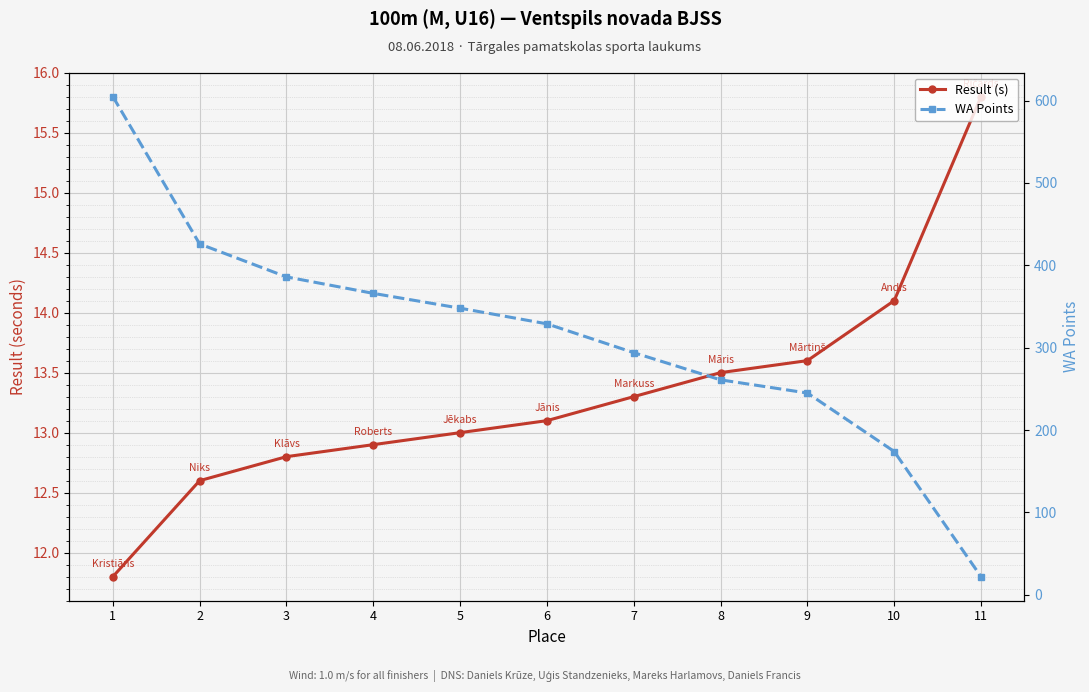

What is the spread (max minus min) of values at 5?

335.0